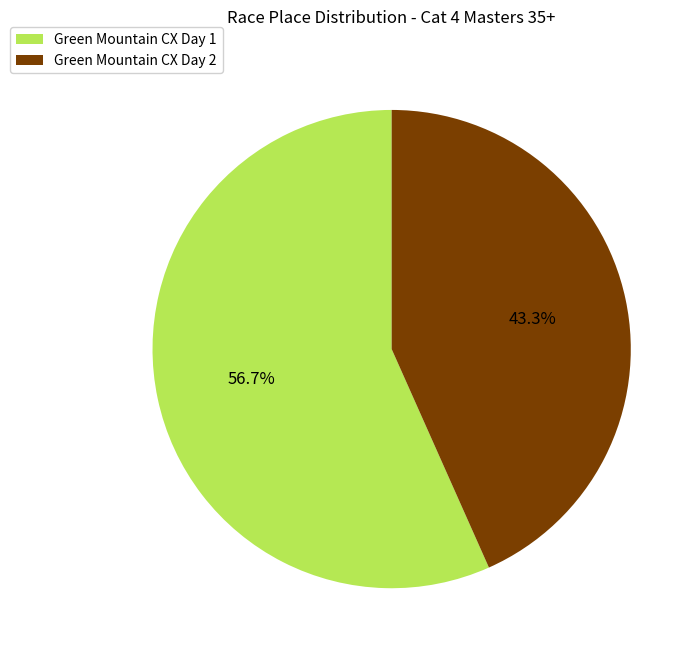

Which slice represents more than half of the pie?

Green Mountain CX Day 1